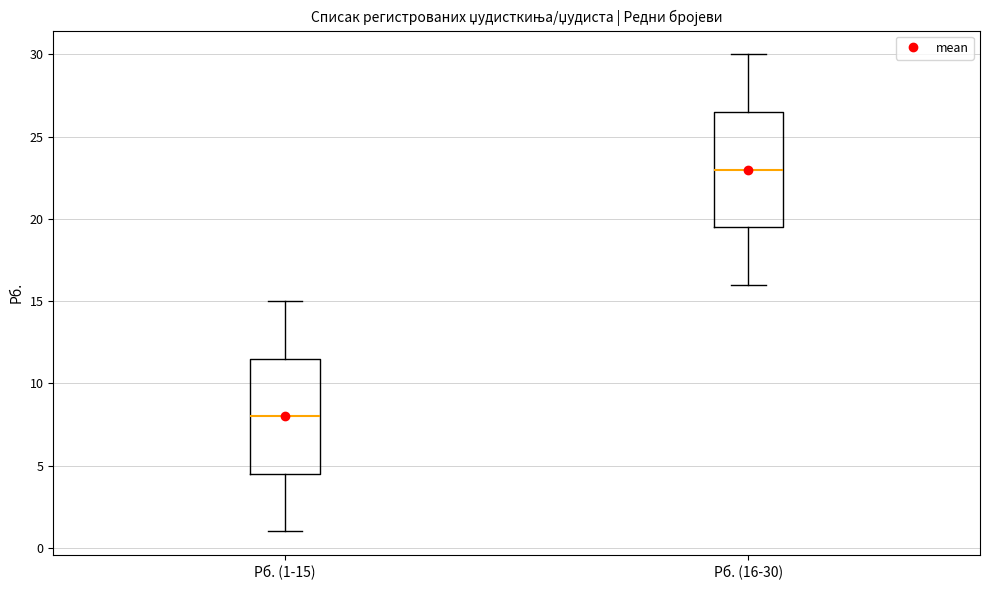

Reading left to right, read every box against the y-axis: the position of its median line, the range the box covers, and the ends of its whiskers. The values are not printed on the chart, so give them approximately, as read against the axis.

Рб. (1-15): median 8.0, box 4.5 to 11.5, whiskers 1.0 to 15.0
Рб. (16-30): median 23.0, box 19.5 to 26.5, whiskers 16.0 to 30.0